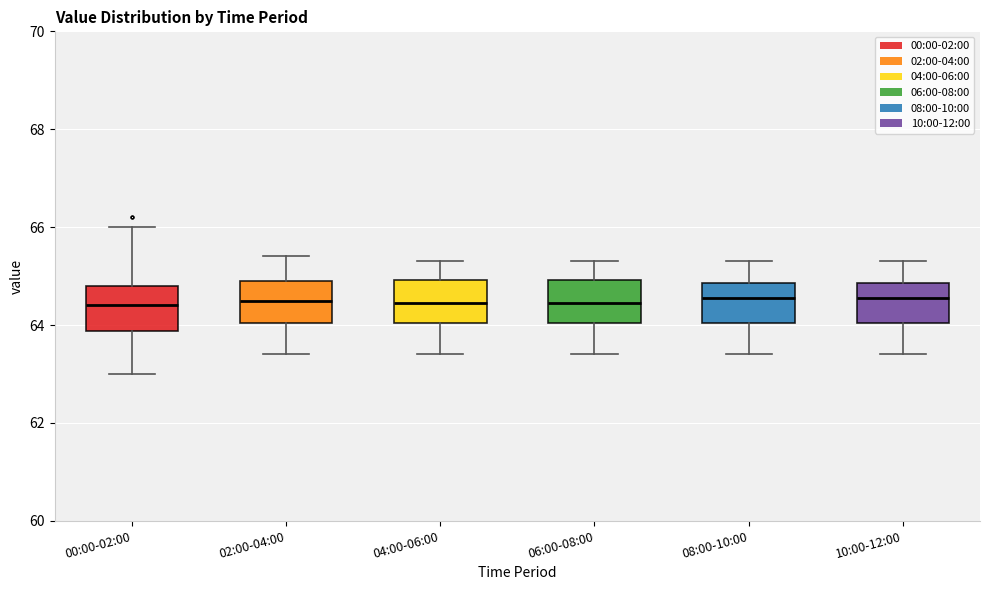

Reading left to right, read every box against the y-axis: the position of its median line, the range the box covers, and the ends of its whiskers. The values are not printed on the chart, so give them approximately, as read against the axis.

00:00-02:00: median 64.4, box 63.8 to 64.8, whiskers 63.0 to 66.0
02:00-04:00: median 64.6, box 64.0 to 65.0, whiskers 63.4 to 65.4
04:00-06:00: median 64.4, box 64.0 to 65.0, whiskers 63.4 to 65.4
06:00-08:00: median 64.4, box 64.0 to 65.0, whiskers 63.4 to 65.4
08:00-10:00: median 64.6, box 64.0 to 64.8, whiskers 63.4 to 65.4
10:00-12:00: median 64.6, box 64.0 to 64.8, whiskers 63.4 to 65.4